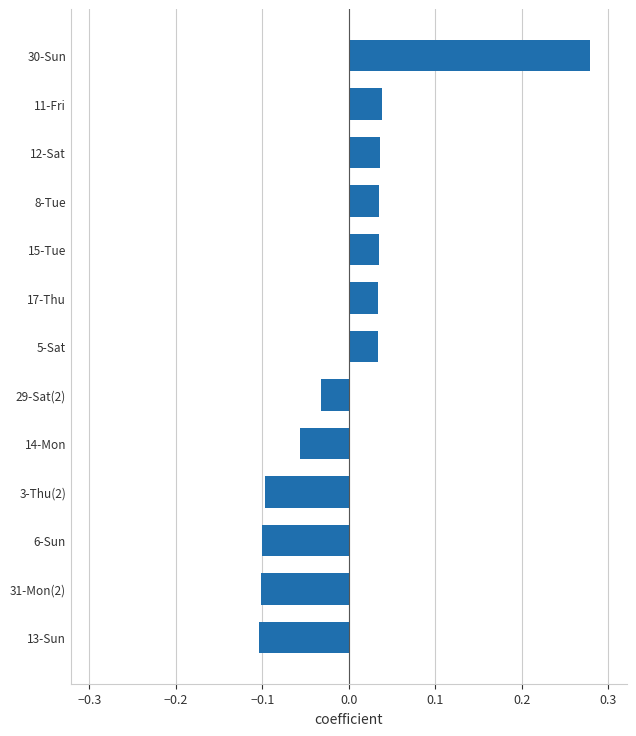

At which category does the chart reach its peak across all series?

30-Sun